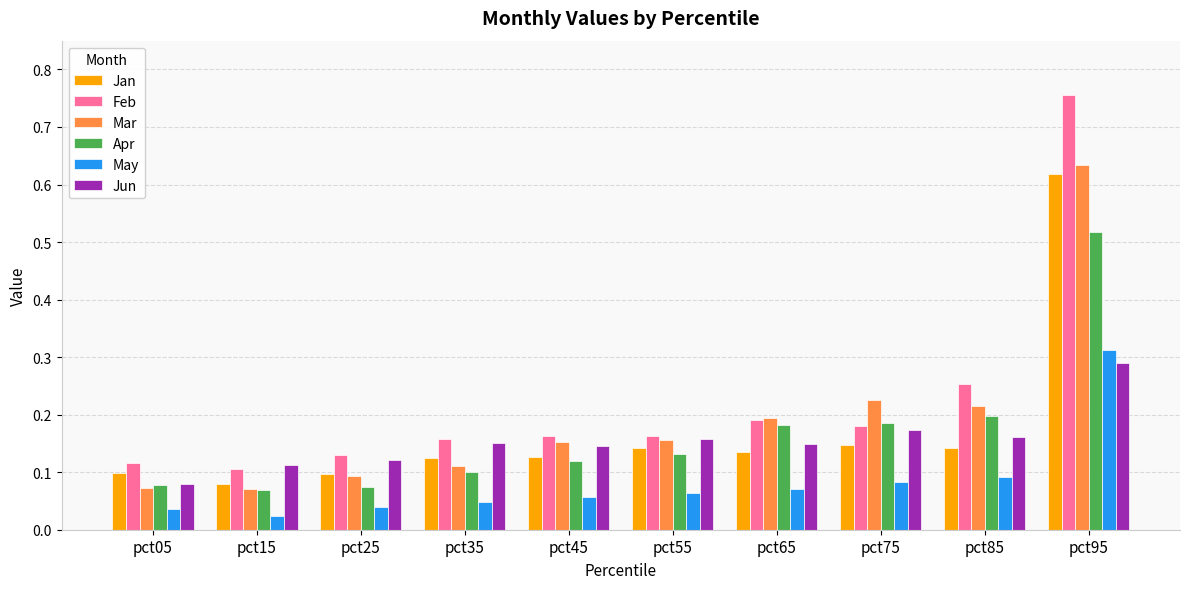

How many bars are there in total?

60